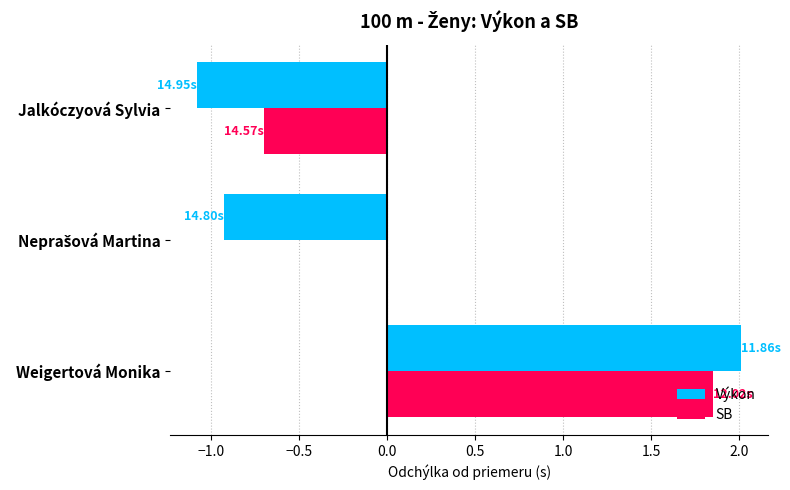

How many data points in Výkon are above 0?

1